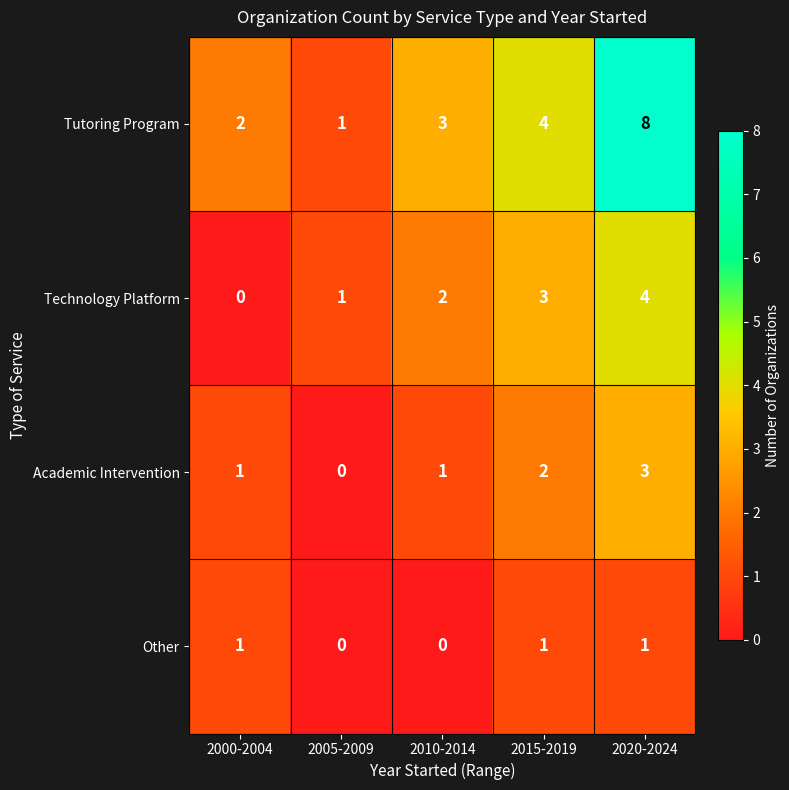

At which label is Tutoring Program closest to 4?

2015-2019